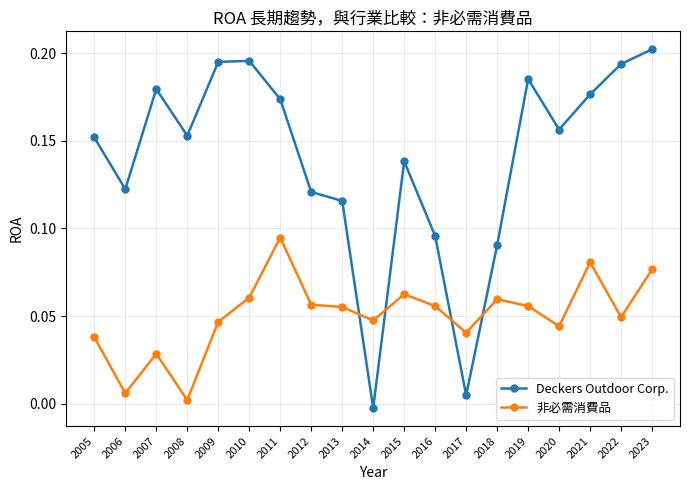

How many categories are shown in the chart?

19